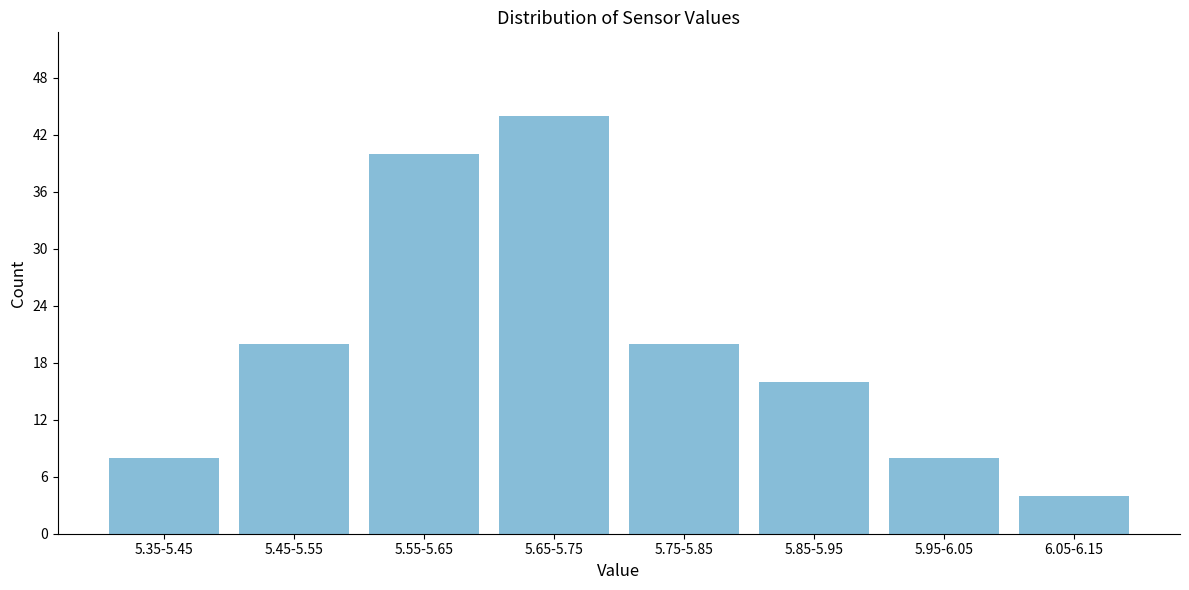

Reading left to right, list all the values displayed in this chart.

5.35-5.45=8	5.45-5.55=20	5.55-5.65=40	5.65-5.75=44	5.75-5.85=20	5.85-5.95=16	5.95-6.05=8	6.05-6.15=4